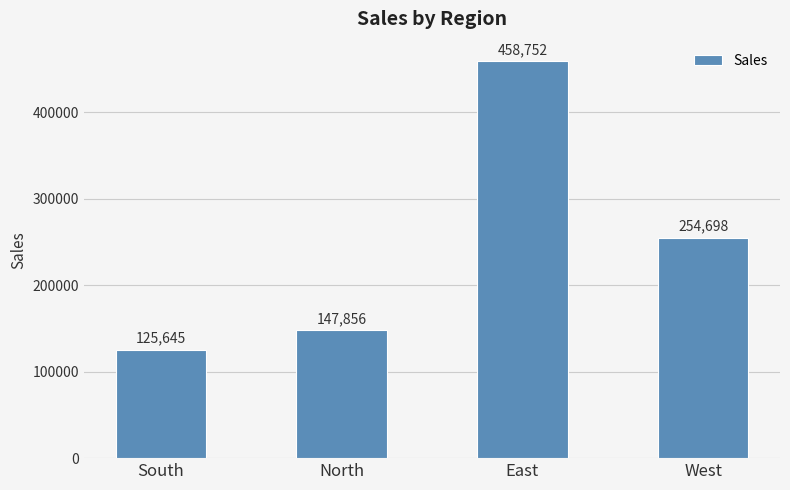

Reading left to right, extract all data points from this chart.

125645	147856	458752	254698